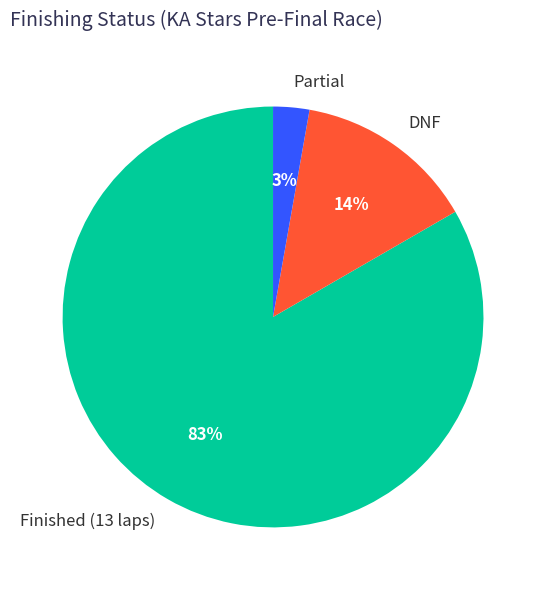

Does Finished (13 laps) represent more than half of the total?

Yes